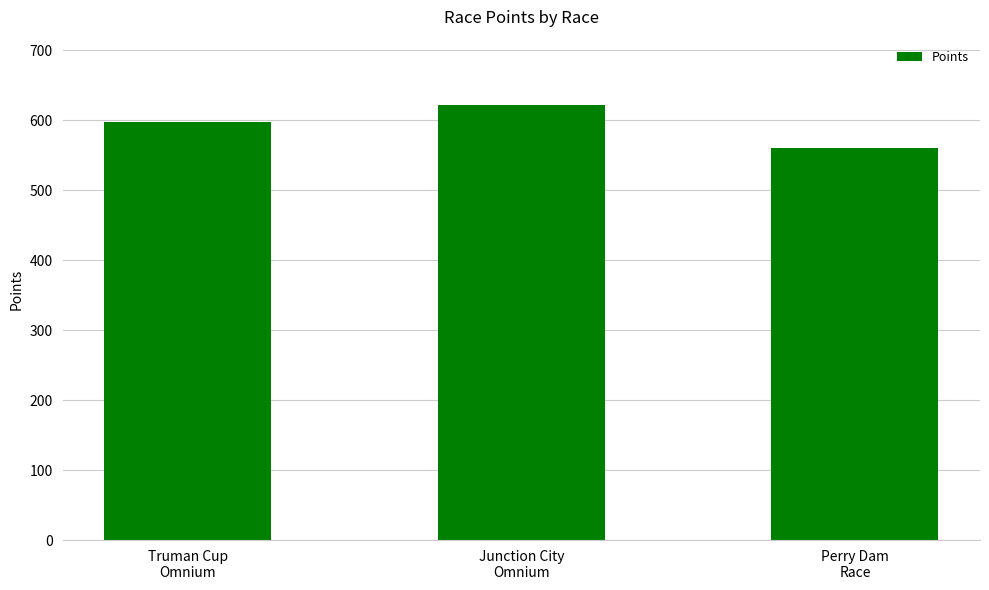

Which category has the lowest value across all series?

Perry Dam
Race